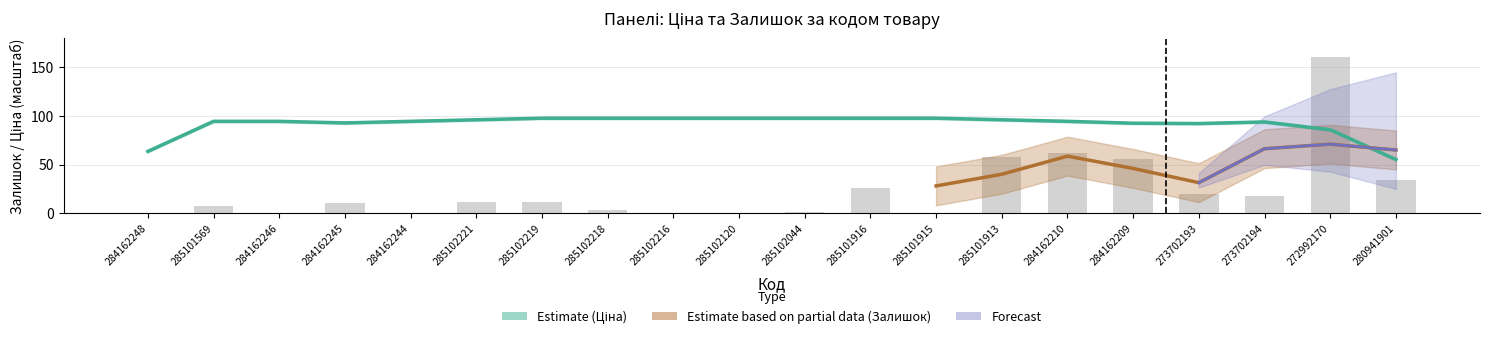

Does the chart contain any negative values?

No